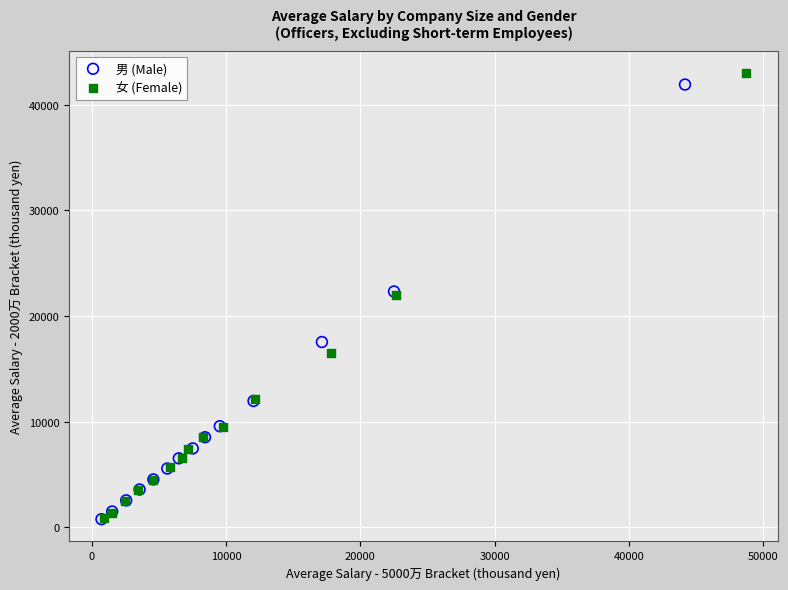

Which series has the widest spread of Y values?

女 (Female)